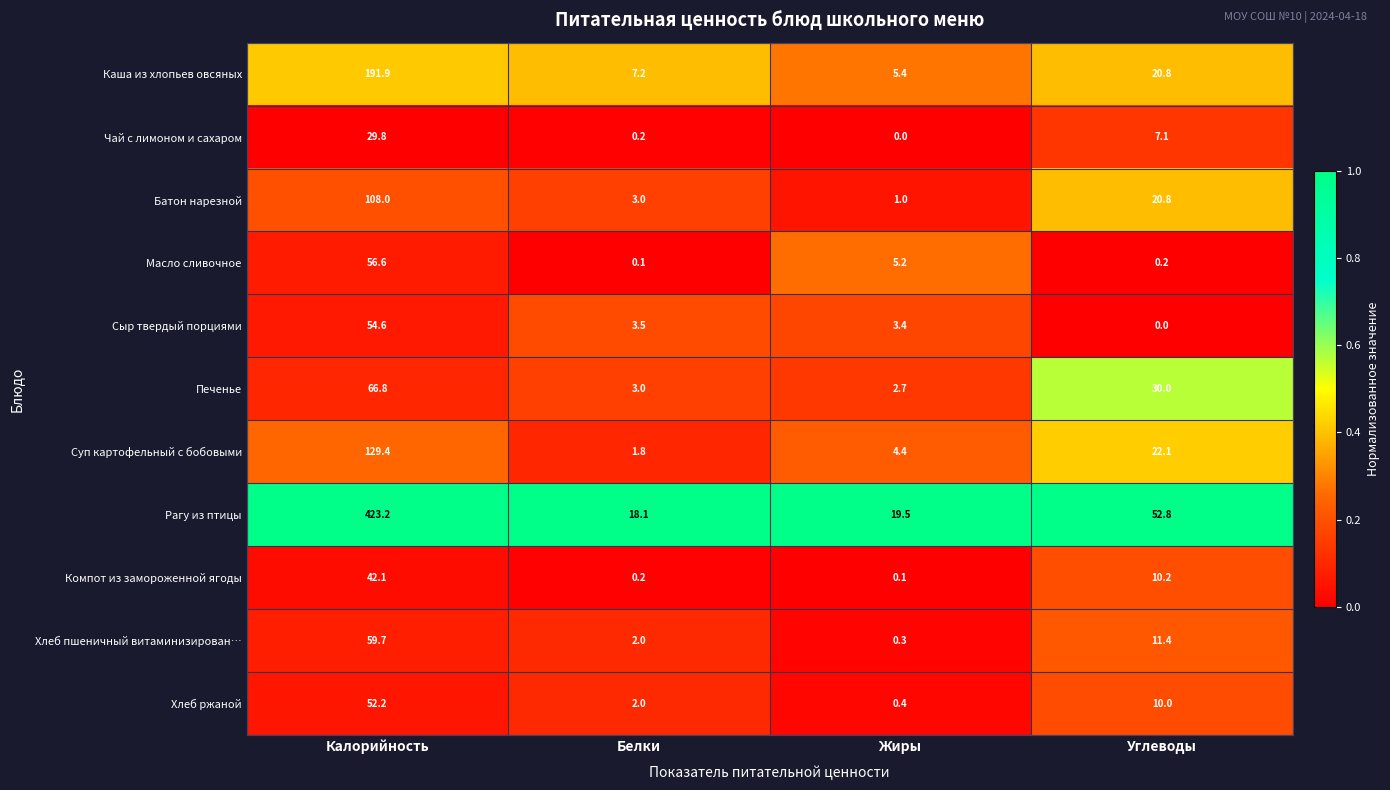

What is the maximum value shown in the chart?

423.2